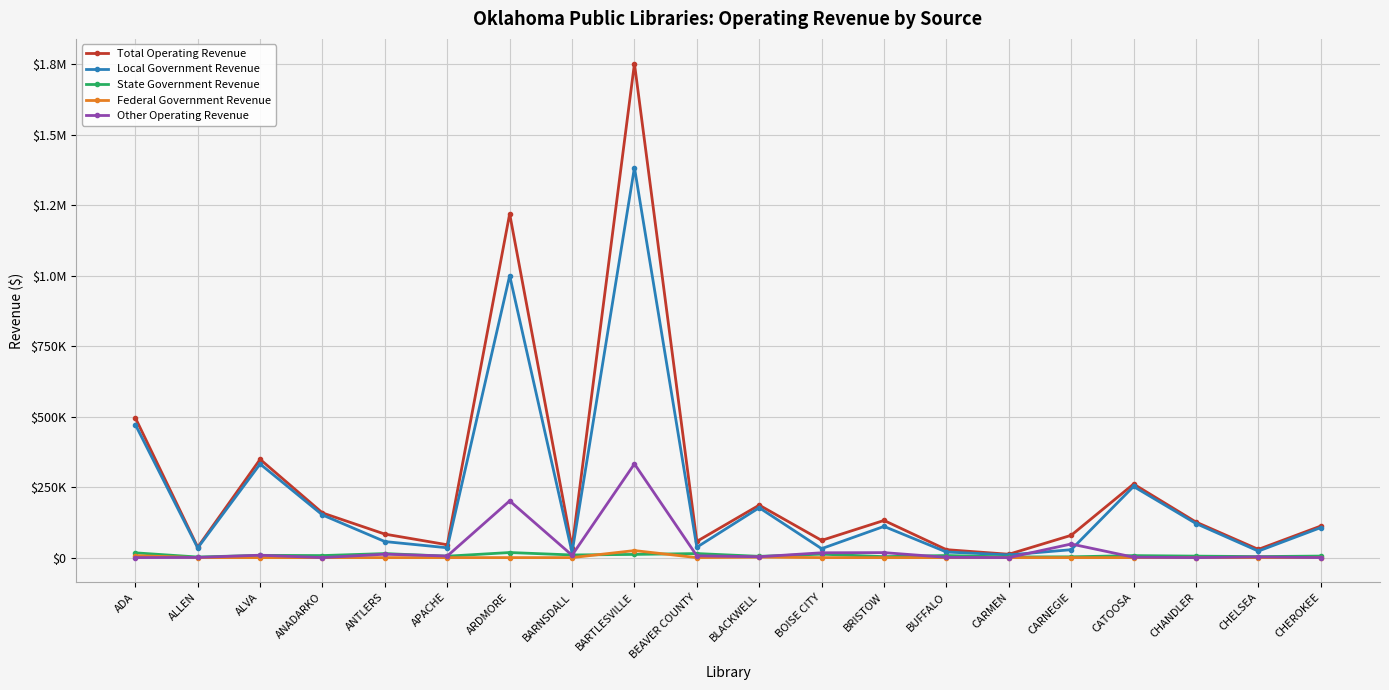

Is it true that Other Operating Revenue equals 8051 at APACHE?

False